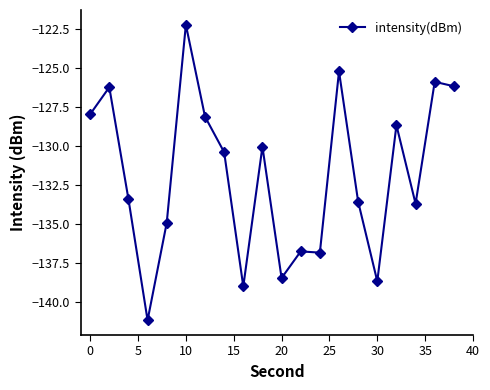

True or false: there are more than 0 points higher than both neighbors.

True